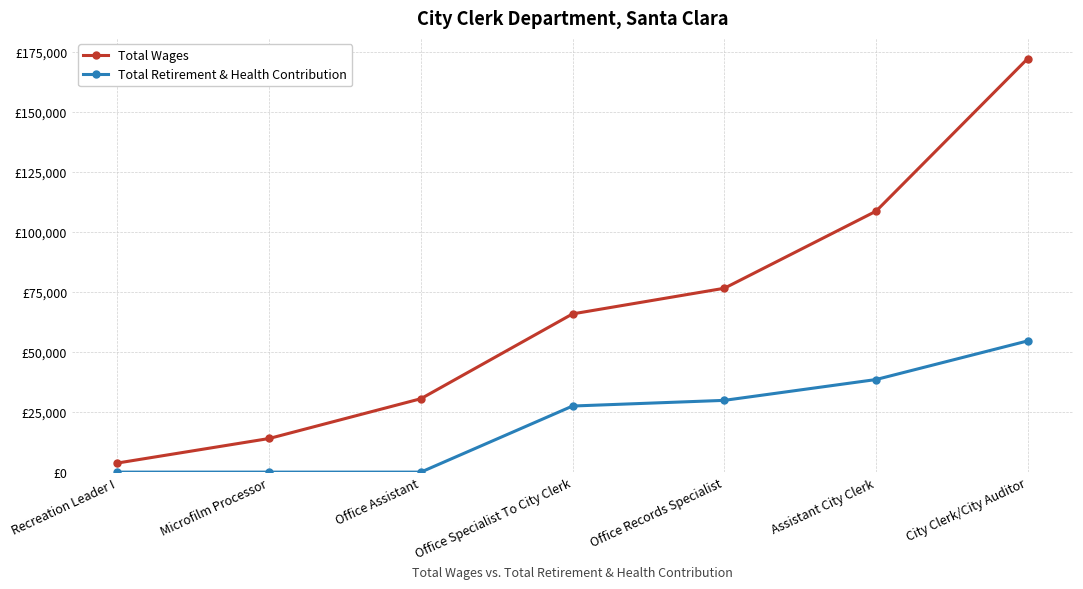

What are all the series names shown in the legend?

Total Wages, Total Retirement & Health Contribution